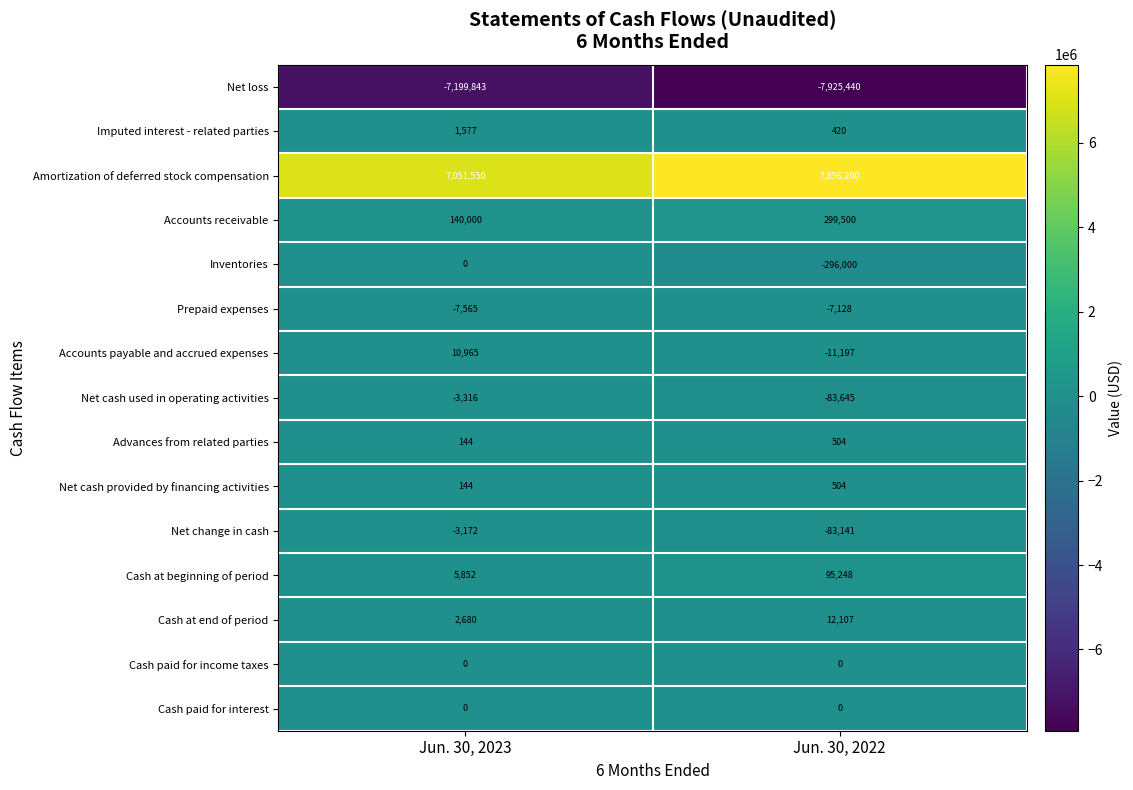

Which series has the largest range (max minus min)?

Amortization of deferred stock compensation